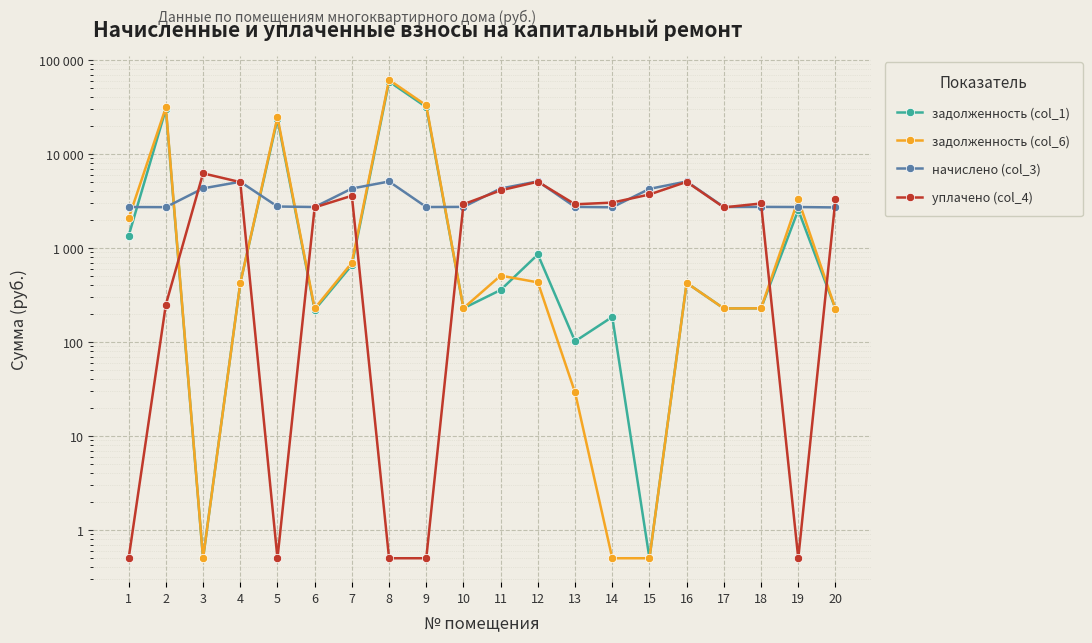

The value of задолженность (col_6) at 10 is 333.7. True or false?

False